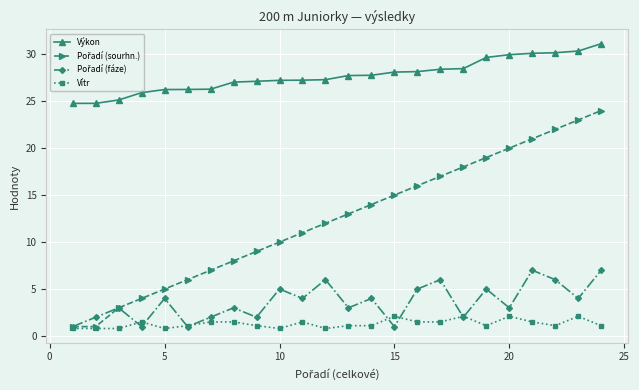

Which series has the largest total across all categories?

Výkon